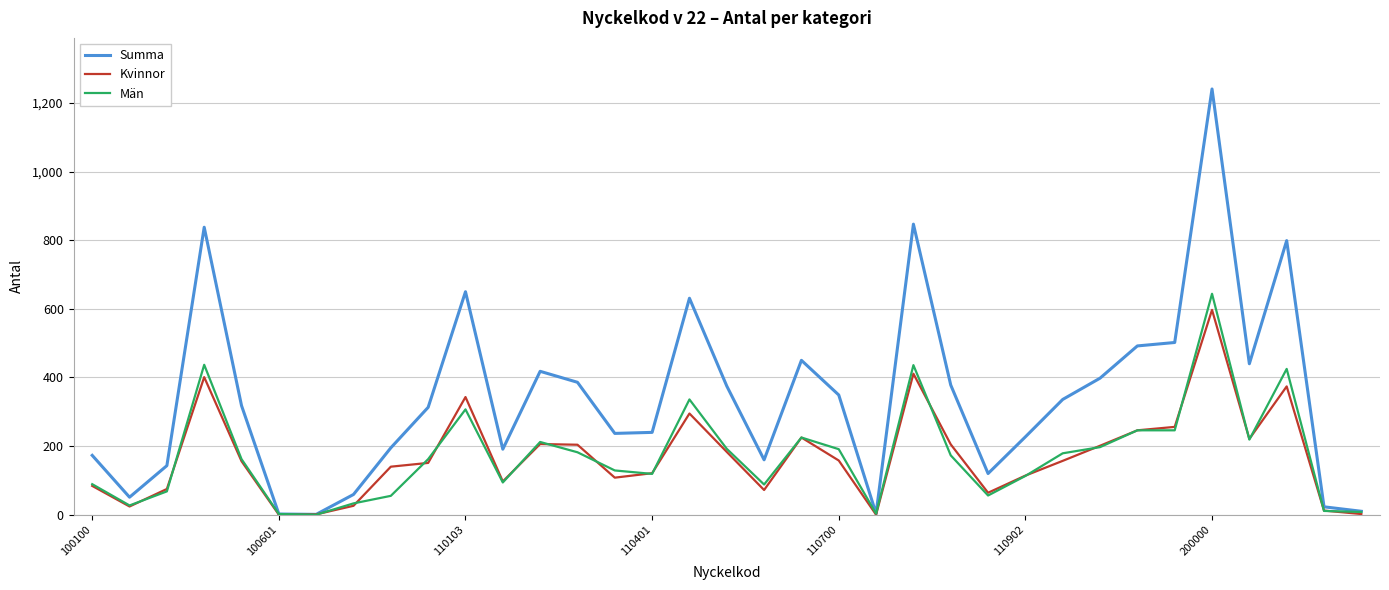

What is the highest value of the Kvinnor series?

597